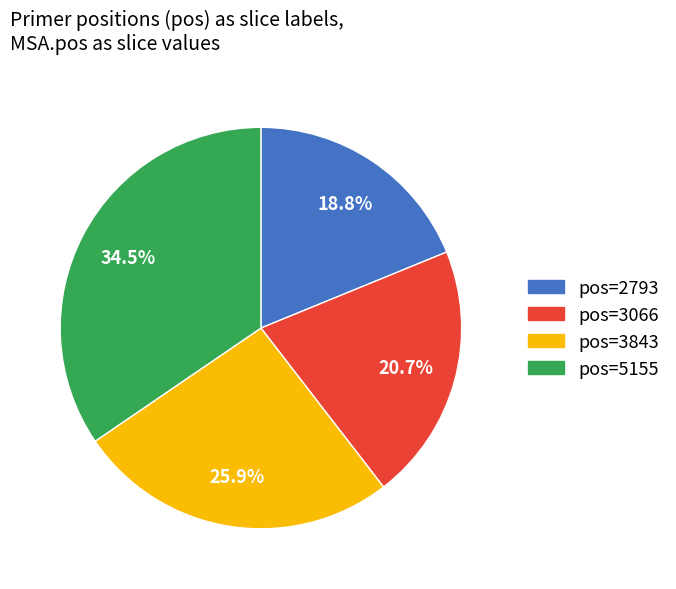

Do pos=3066 and pos=5155 together represent more than half of the pie?

Yes